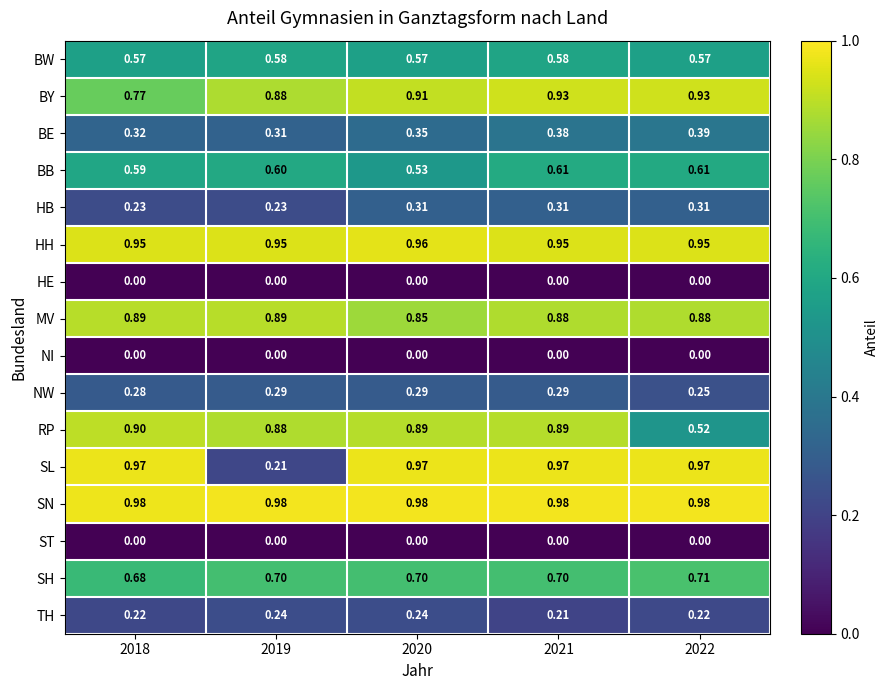

Which series has the largest total across all categories?

SN